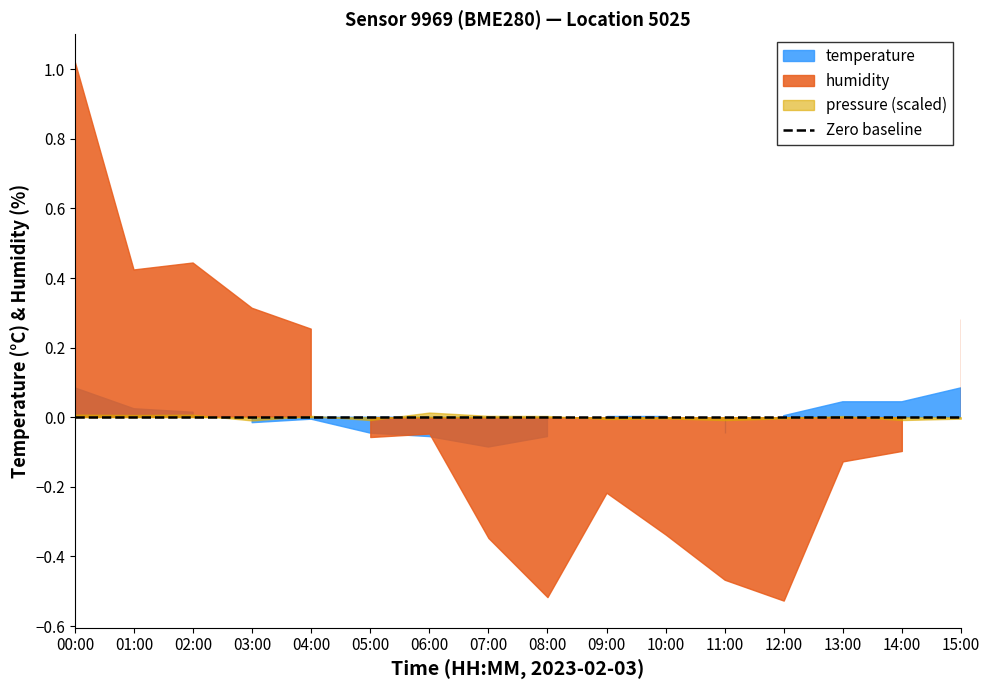

Does the chart display data point markers on the line(s)?

No